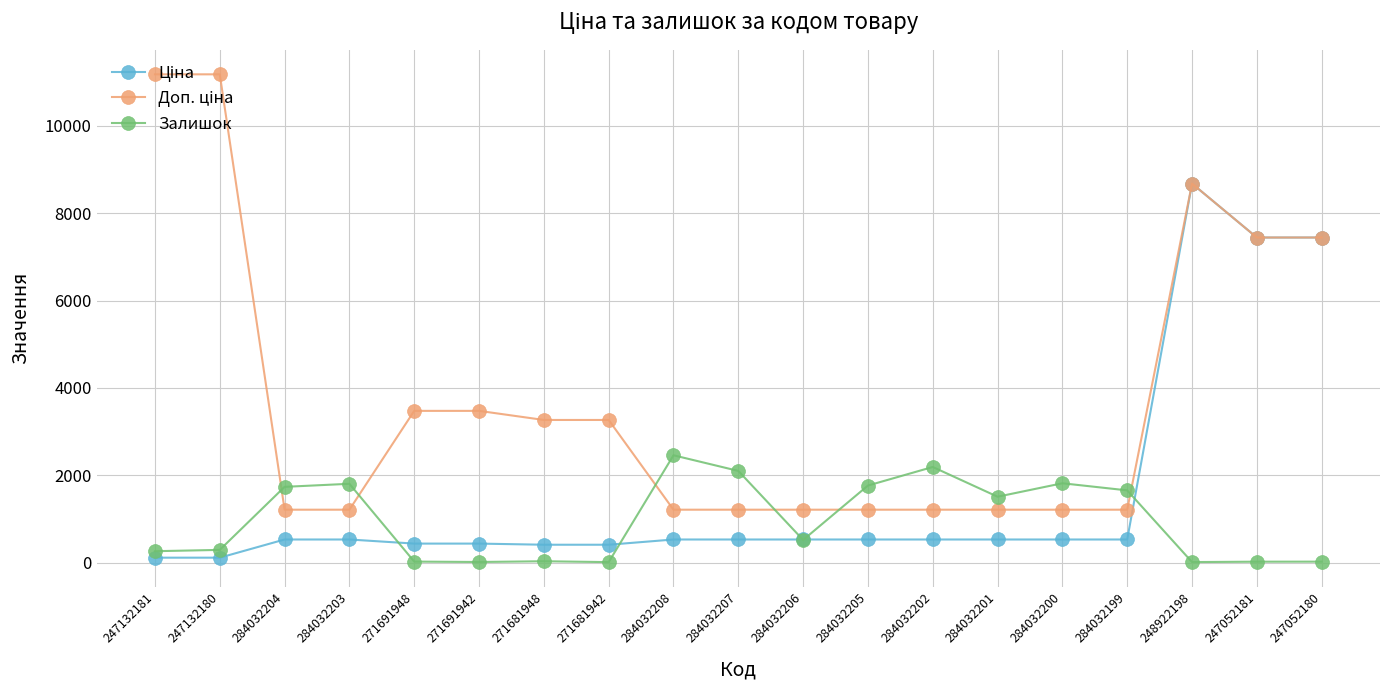

At which category is the sum across all series the highest?

248922198